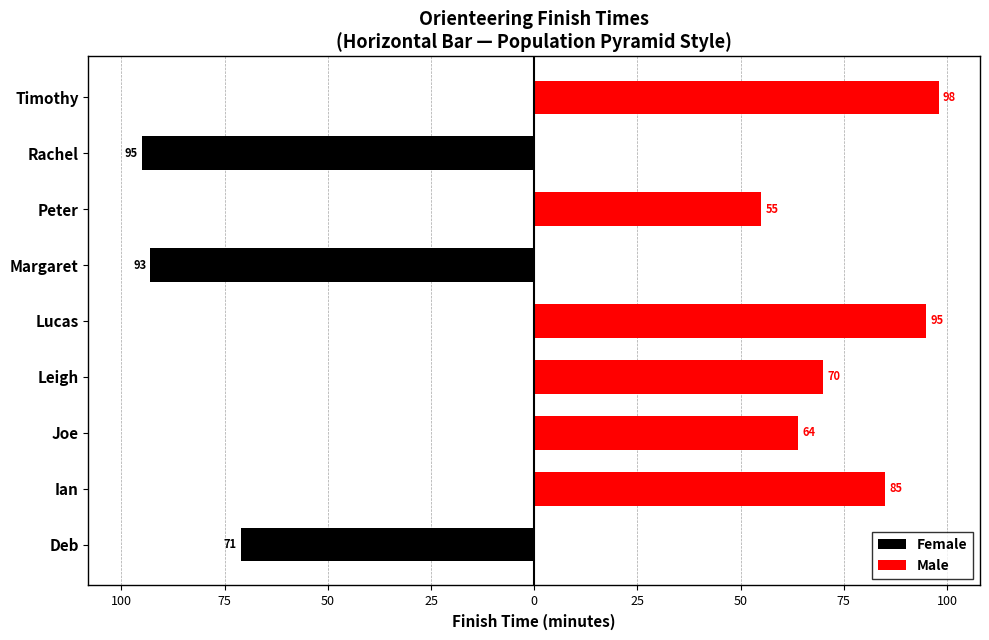

Count the Female values in the range -71 to 0.

7